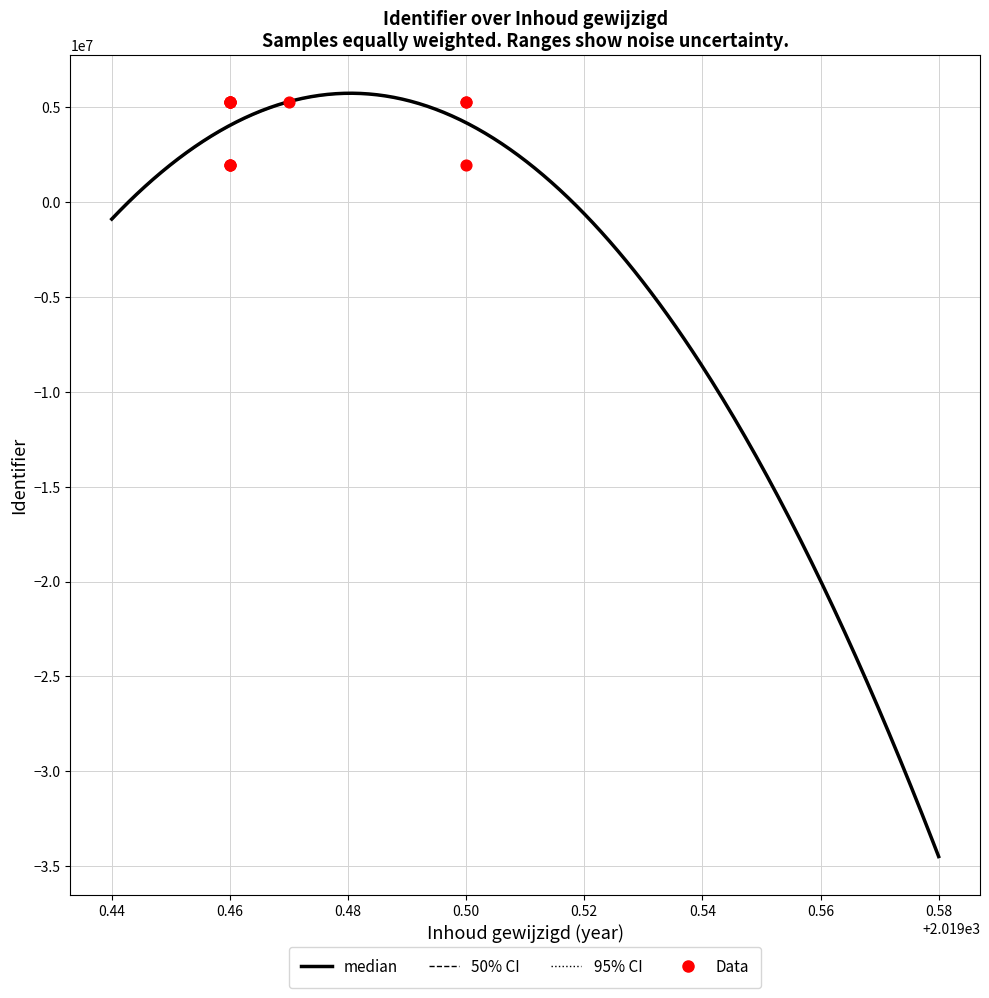

What is the change in value from 0.50 to 0.46?

+3340621